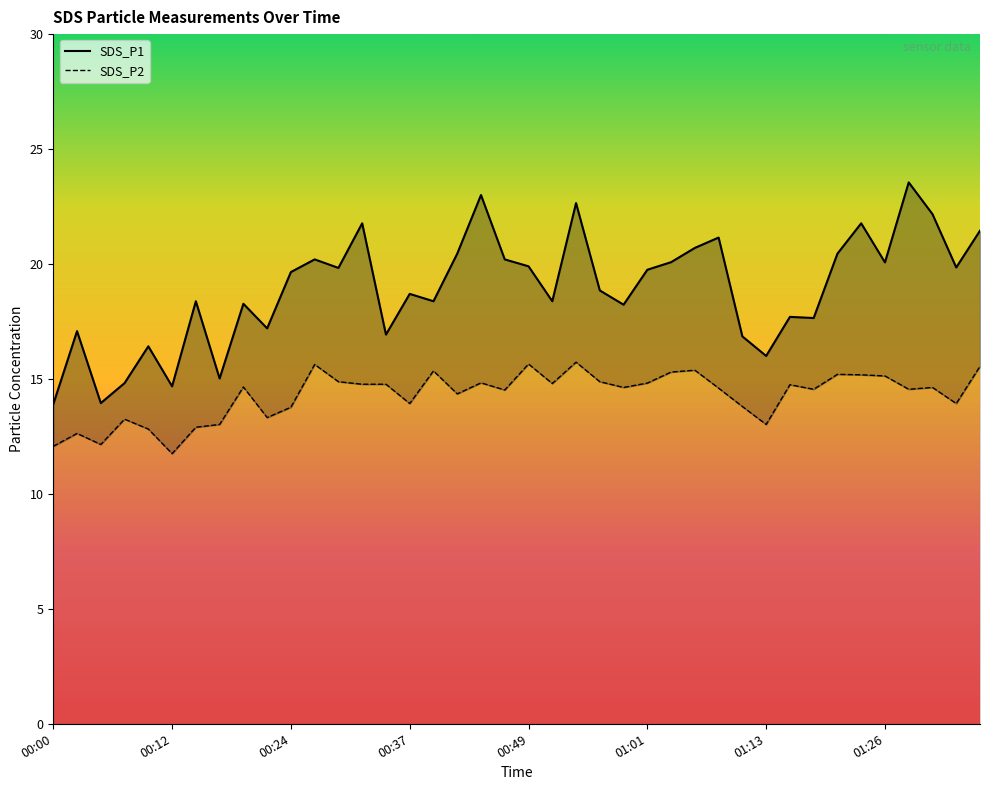

Which category has the lowest value across all series?

00:12